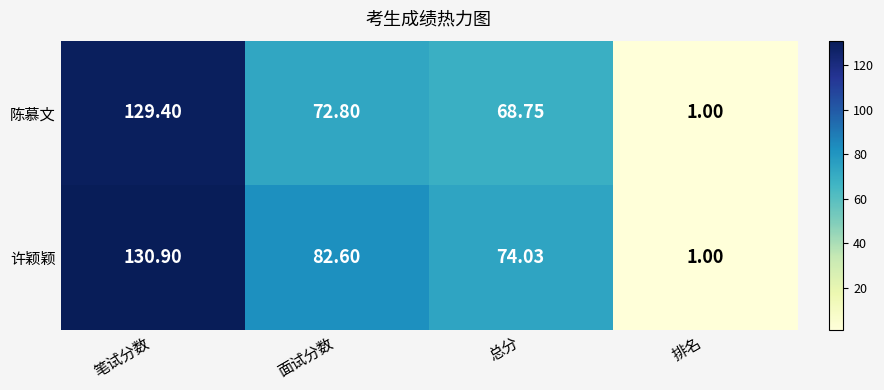

How many distinct data groups are displayed?

2